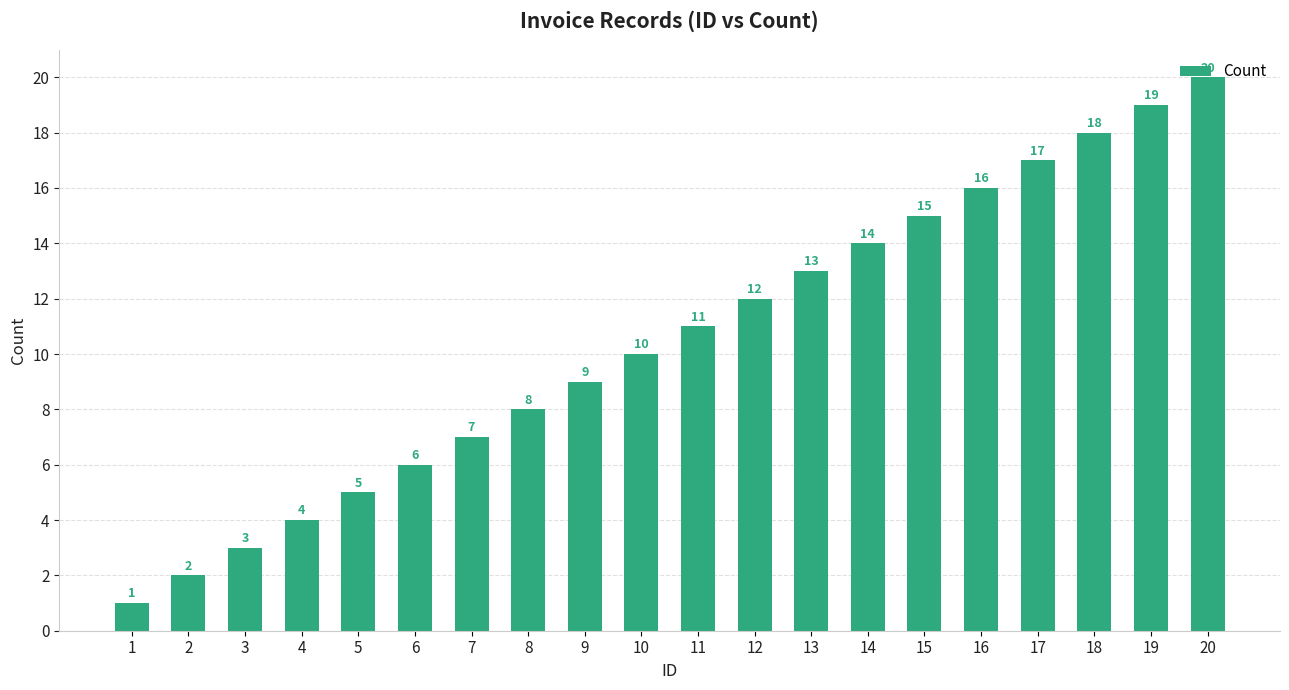

Reading right to left, what are all the values shown in this chart?

20=20	19=19	18=18	17=17	16=16	15=15	14=14	13=13	12=12	11=11	10=10	9=9	8=8	7=7	6=6	5=5	4=4	3=3	2=2	1=1